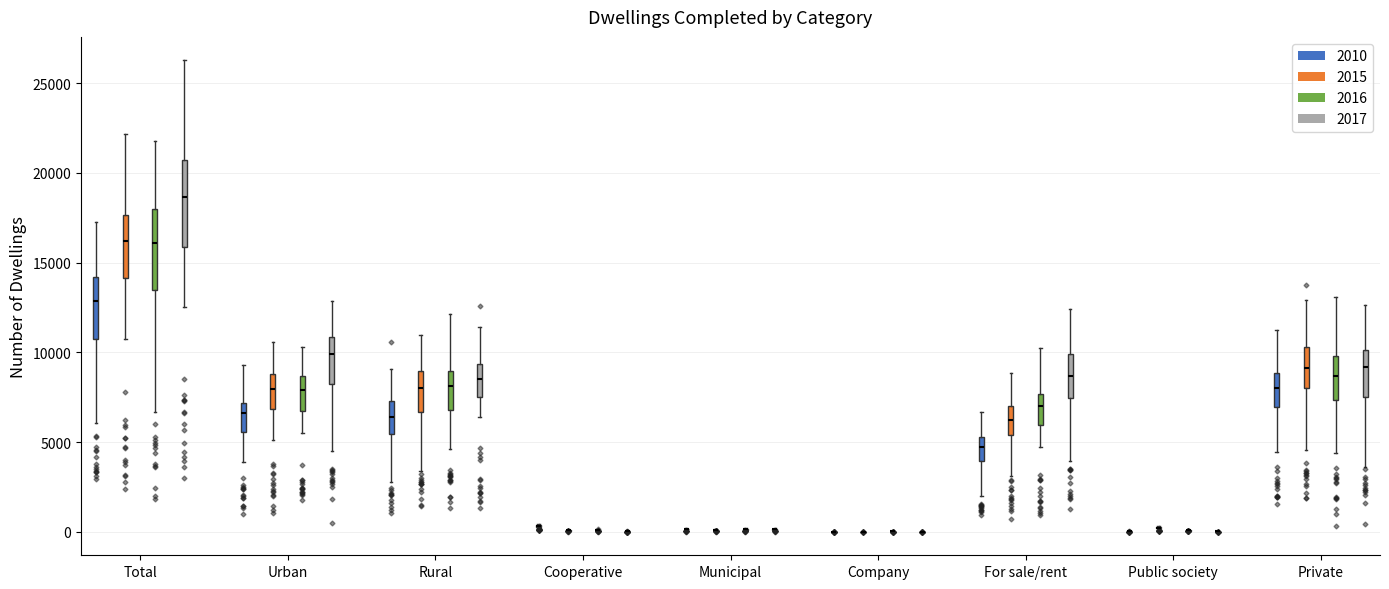

Reading left to right, read every box against the y-axis: the position of its median line, the range the box covers, and the ends of its whiskers. The values are not printed on the chart, so give them approximately, as read against the axis.

Total (2010): median 13000, box 10500 to 14000, whiskers 6000 to 17000
Total (2015): median 16000, box 14000 to 17500, whiskers 11000 to 22000
Total (2016): median 16000, box 13500 to 18000, whiskers 6500 to 22000
Total (2017): median 18500, box 16000 to 20500, whiskers 12500 to 26500
Urban (2010): median 6500, box 5500 to 7000, whiskers 4000 to 9500
Urban (2015): median 8000, box 7000 to 9000, whiskers 5000 to 10500
Urban (2016): median 8000, box 6500 to 8500, whiskers 5500 to 10500
Urban (2017): median 10000, box 8000 to 11000, whiskers 4500 to 13000
Rural (2010): median 6500, box 5500 to 7500, whiskers 3000 to 9000
Rural (2015): median 8000, box 6500 to 9000, whiskers 3500 to 11000
Rural (2016): median 8000, box 7000 to 9000, whiskers 4500 to 12000
Rural (2017): median 8500, box 7500 to 9500, whiskers 6500 to 11500
Cooperative (2010): box collapsed to a line at 500, whiskers 0 to 500
Cooperative (2015): box collapsed to a line at 0, whiskers 0 to 0
Cooperative (2016): box collapsed to a line at 0, whiskers 0 to 0
Cooperative (2017): box collapsed to a line at 0, whiskers 0 to 0
Municipal (2010): box collapsed to a line at 0, whiskers 0 to 0
Municipal (2015): box collapsed to a line at 0, whiskers 0 to 0
Municipal (2016): box collapsed to a line at 0, whiskers 0 to 0
Municipal (2017): box collapsed to a line at 0, whiskers 0 to 0
Company (2010): box collapsed to a line at 0, whiskers 0 to 0
Company (2015): box collapsed to a line at 0, whiskers 0 to 0
Company (2016): box collapsed to a line at 0, whiskers 0 to 0
Company (2017): box collapsed to a line at 0, whiskers 0 to 0
For sale/rent (2010): median 4500, box 4000 to 5500, whiskers 2000 to 6500
For sale/rent (2015): median 6000, box 5500 to 7000, whiskers 3000 to 9000
For sale/rent (2016): median 7000, box 6000 to 7500, whiskers 4500 to 10500
For sale/rent (2017): median 8500, box 7500 to 10000, whiskers 4000 to 12500
Public society (2010): box collapsed to a line at 0, whiskers 0 to 0
Public society (2015): box collapsed to a line at 0, whiskers 0 to 500
Public society (2016): box collapsed to a line at 0, whiskers 0 to 0
Public society (2017): box collapsed to a line at 0, whiskers 0 to 0
Private (2010): median 8000, box 7000 to 9000, whiskers 4500 to 11000
Private (2015): median 9000, box 8000 to 10500, whiskers 4500 to 13000
Private (2016): median 8500, box 7500 to 10000, whiskers 4500 to 13000
Private (2017): median 9000, box 7500 to 10000, whiskers 3500 to 12500